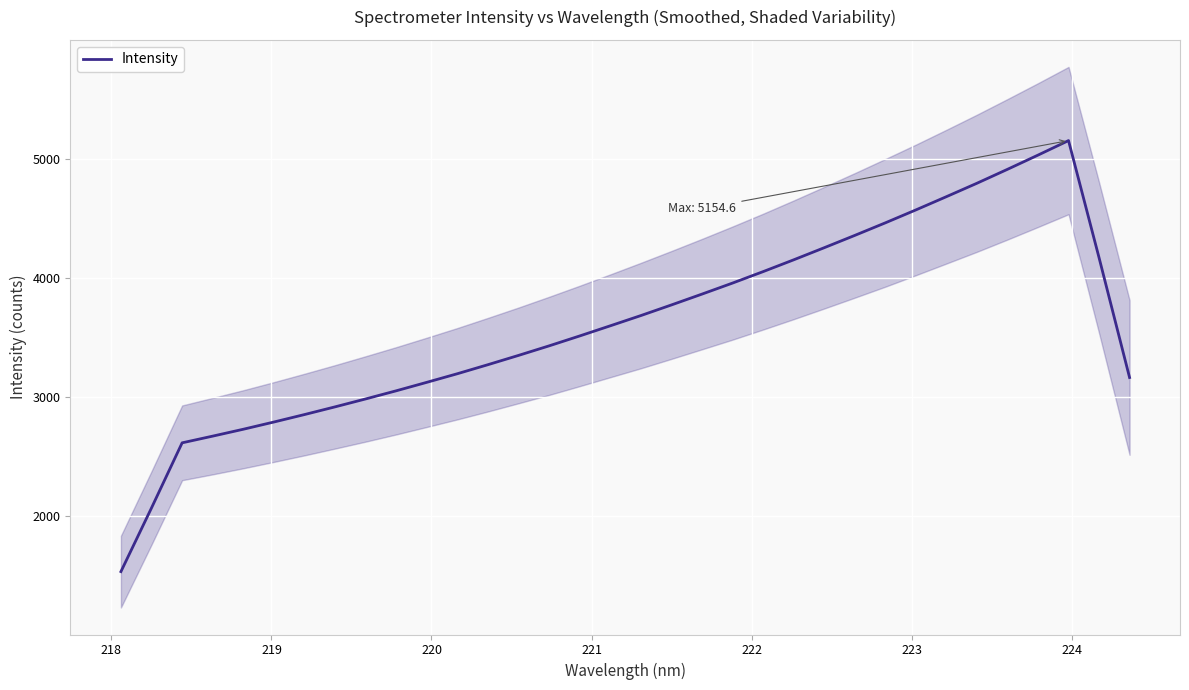

How many distinct data groups are displayed?

1